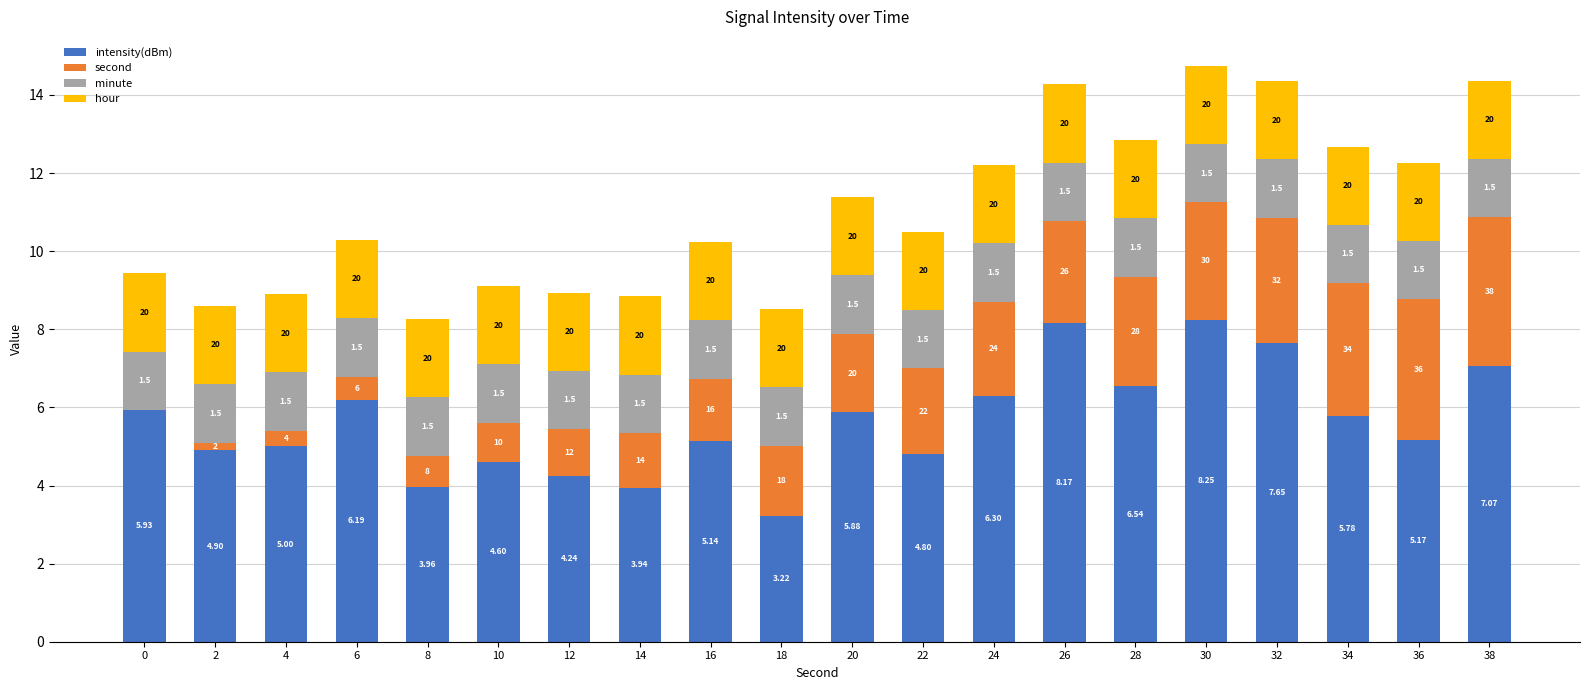

How many series are shown in this chart?

4